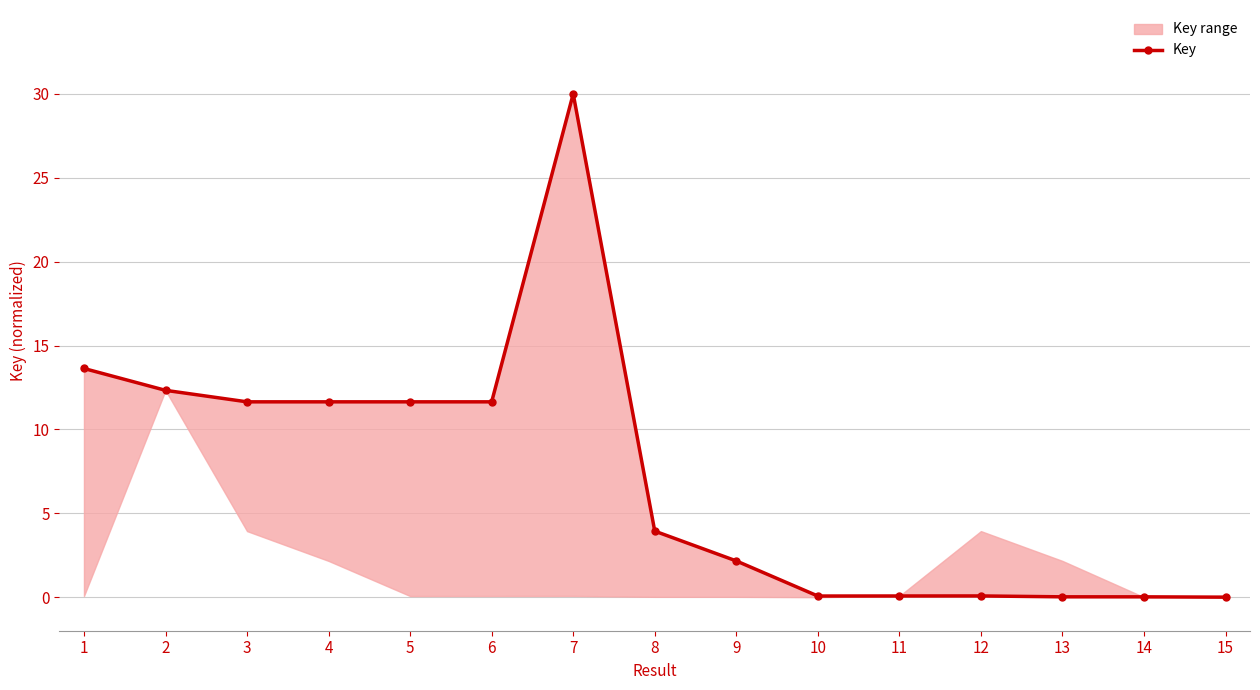

What is the ratio of the value at 9 to the value at 2?

0.2